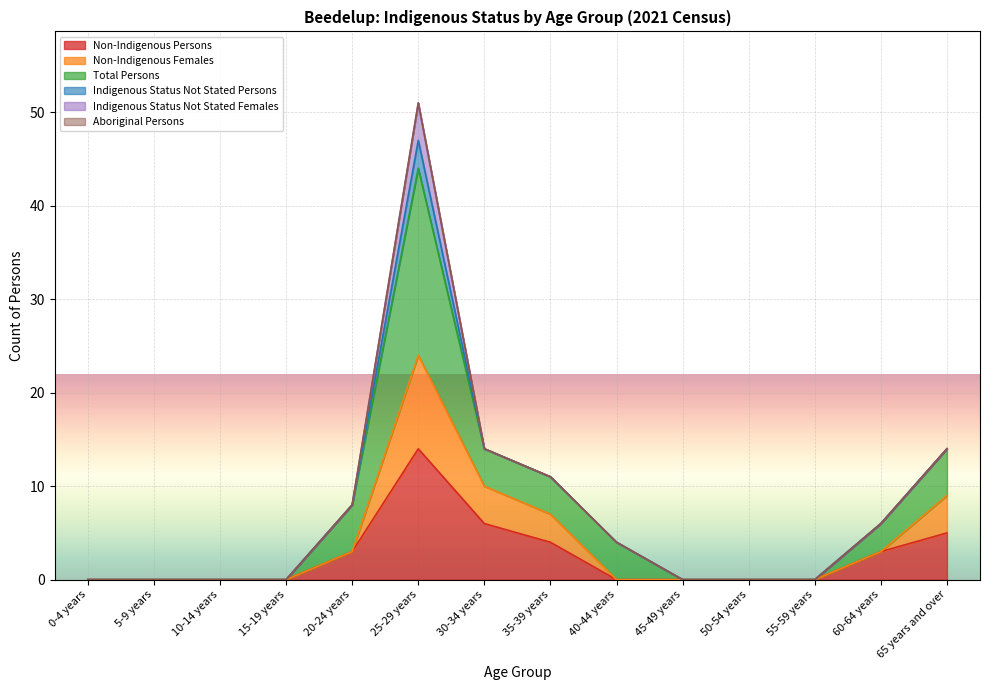

Count the number of categories in the chart.

14